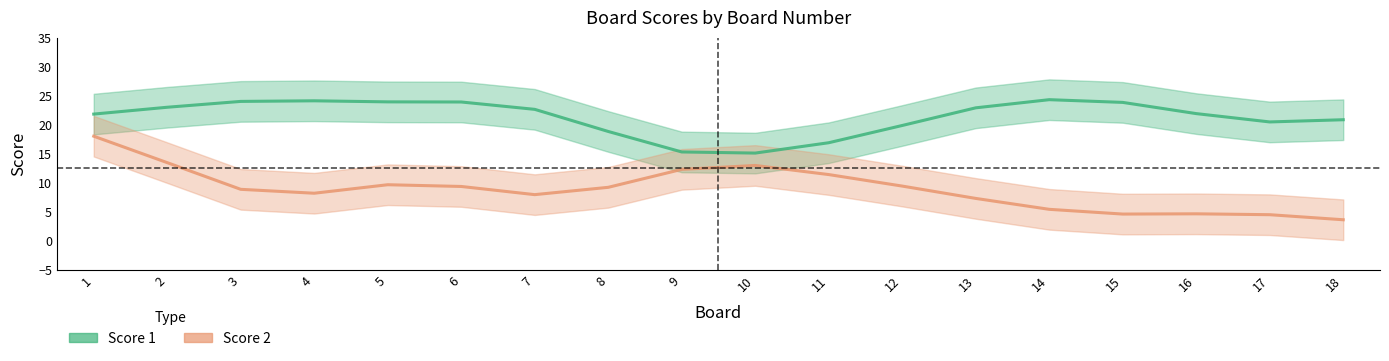

The Score 1 series shows 29.1 at 8. True or false?

False